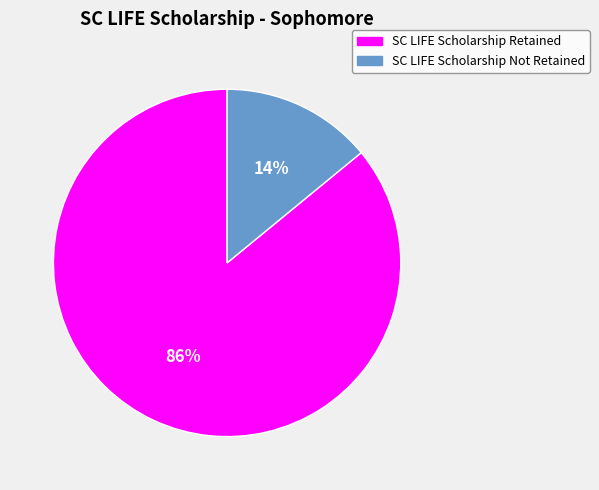

Which category has the biggest portion of the pie?

SC LIFE Scholarship Retained